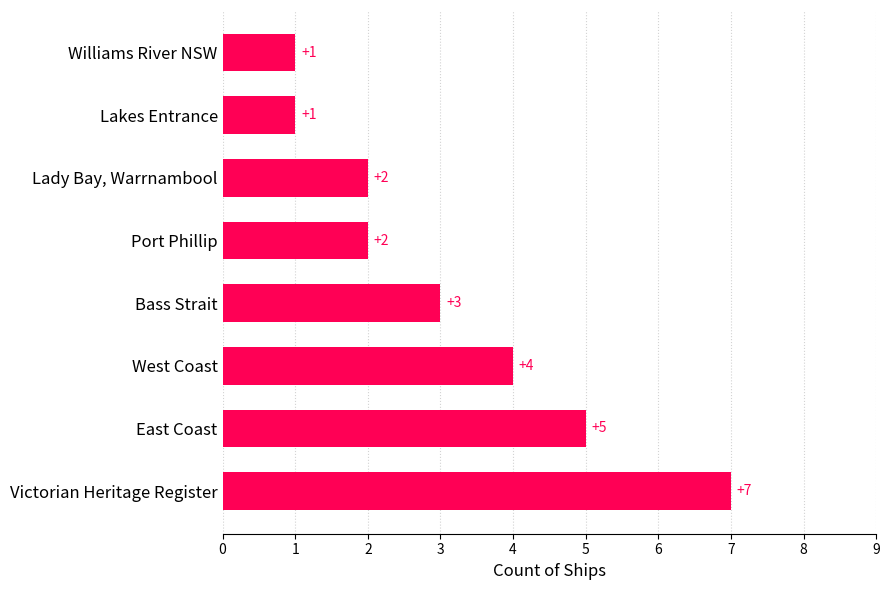

Approximately how many times larger is the value at Bass Strait compared to Lakes Entrance?

3.0